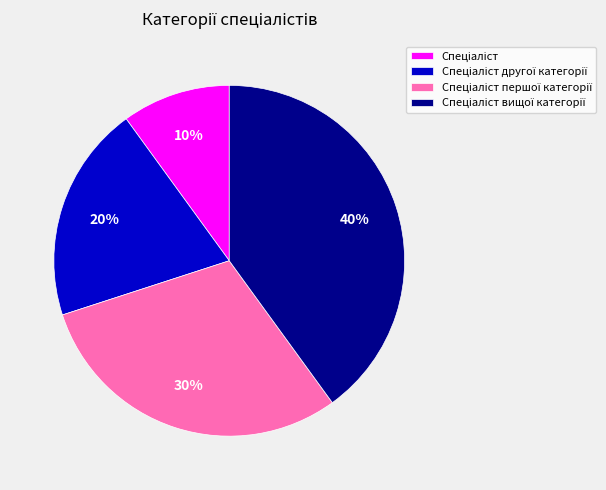

To the nearest percent, what is the difference between the largest and smallest slice percentages?

30%